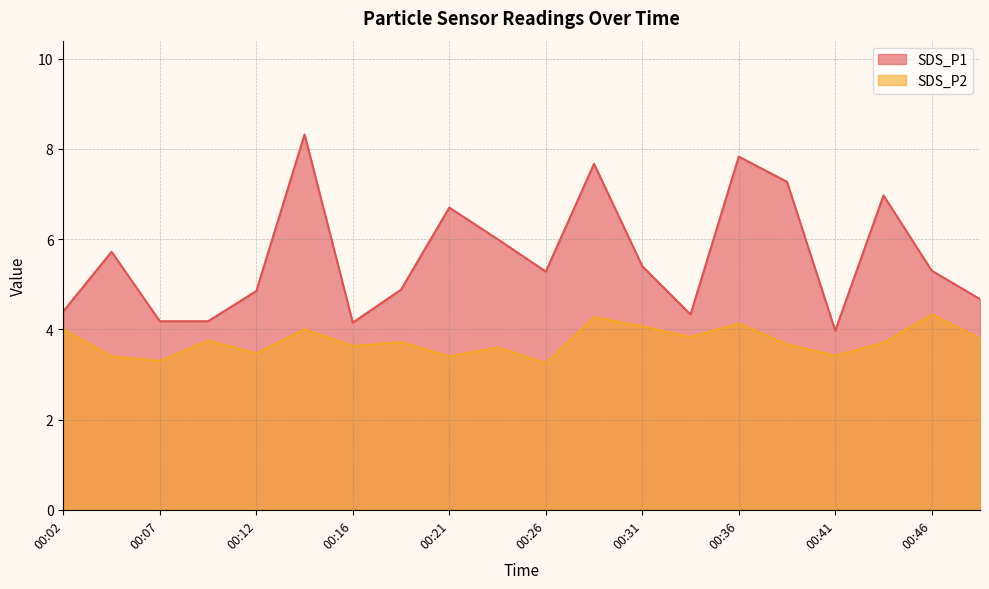

True or false: SDS_P2 and SDS_P1 intersect in this chart.

False